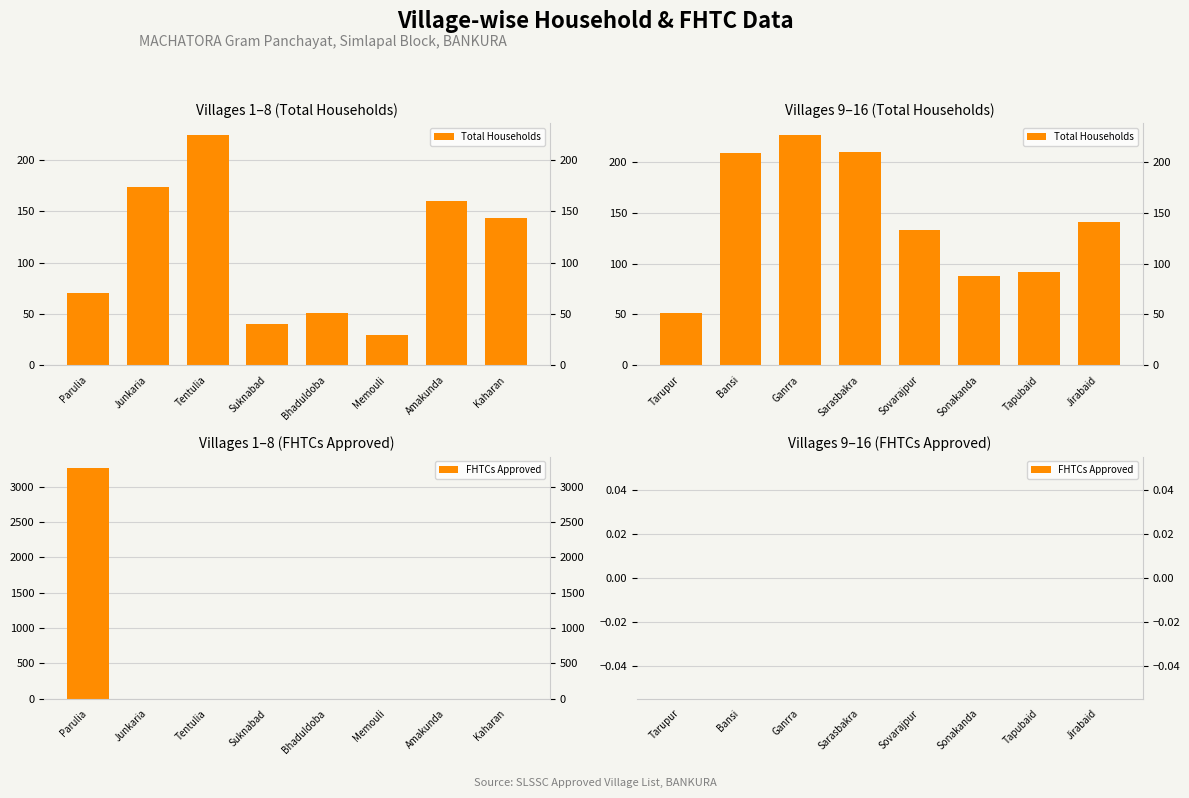

At how many categories does at least one series exceed 173?

3